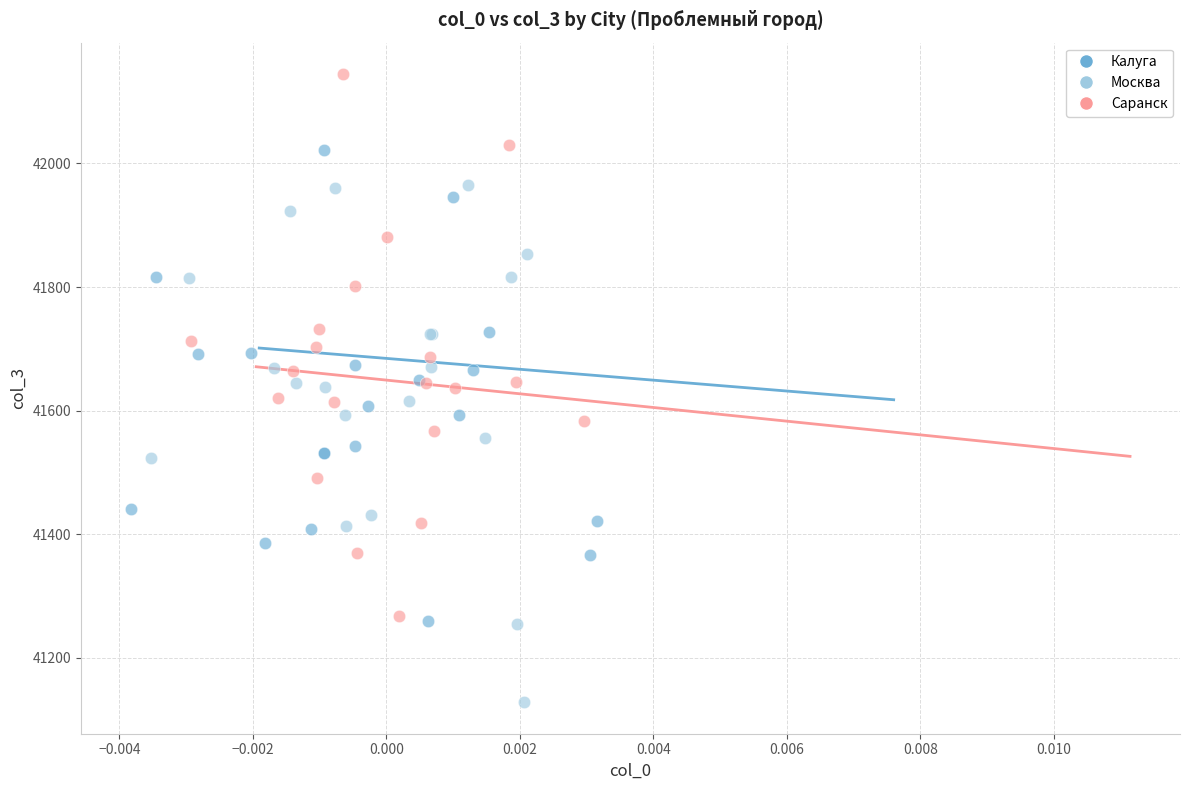

Which series has the largest Y range (max minus min)?

Саранск